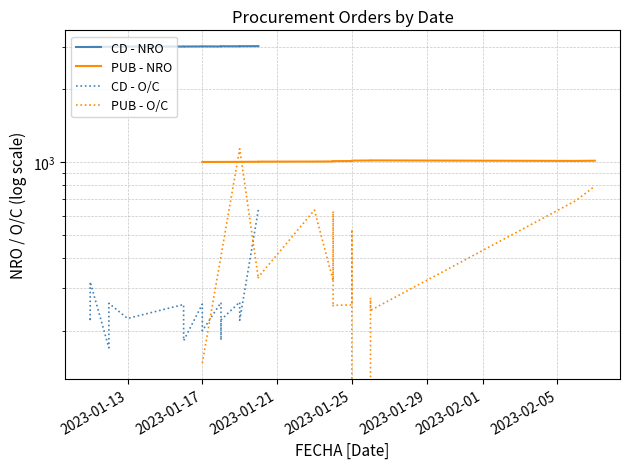

What is the greatest value displayed?

3021